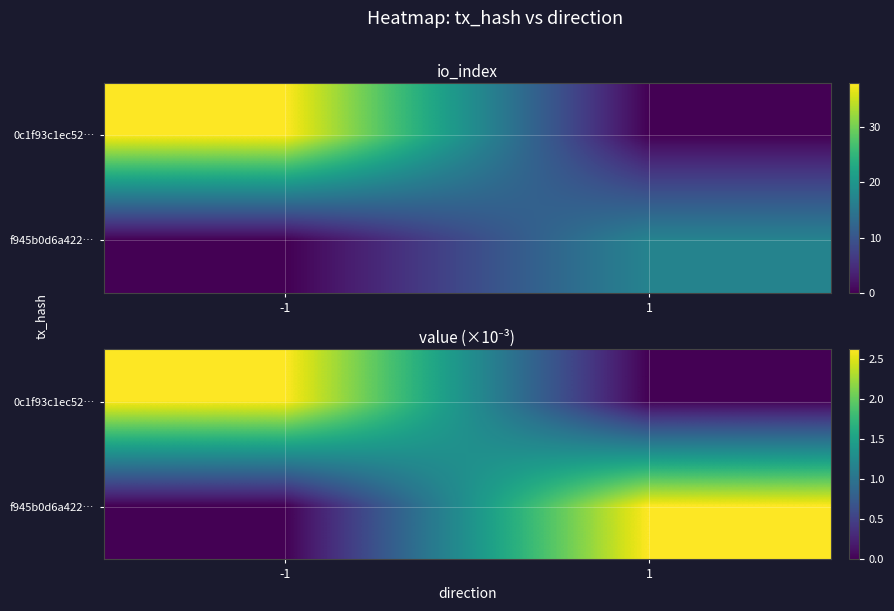

Which series has the largest total across all categories?

0c1f93c1ec52…